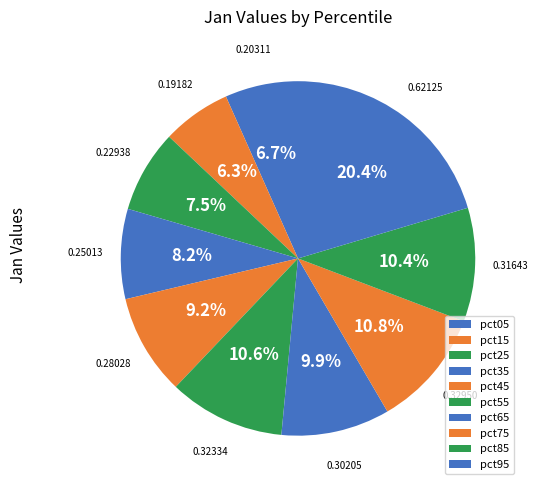

To the nearest percent, what is the combined percentage of pct05 and pct25?

14%